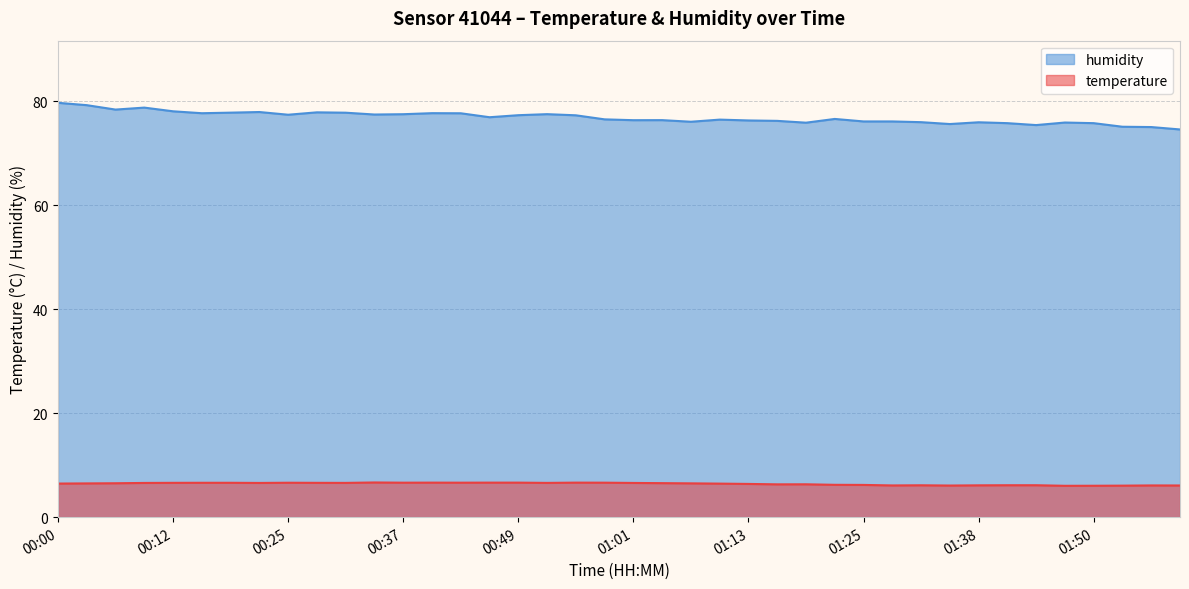

Between 00:09 and 00:58, which series saw the biggest shift?

humidity